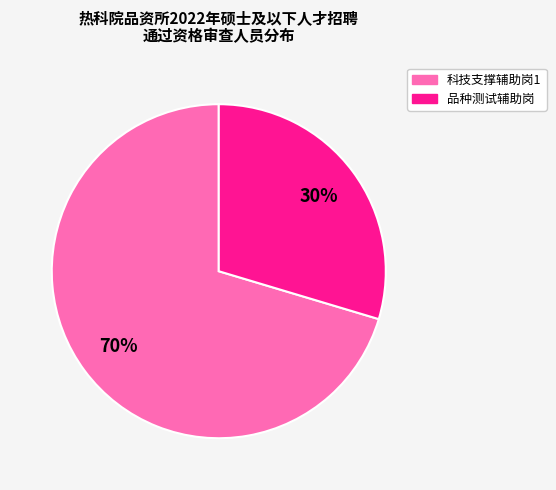

Is there any slice that represents more than half of the pie?

Yes